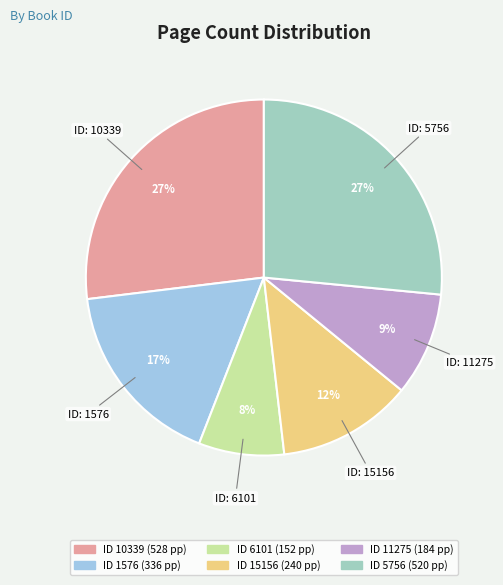

To the nearest percent, what is the difference between the largest and smallest slice percentages?

19%